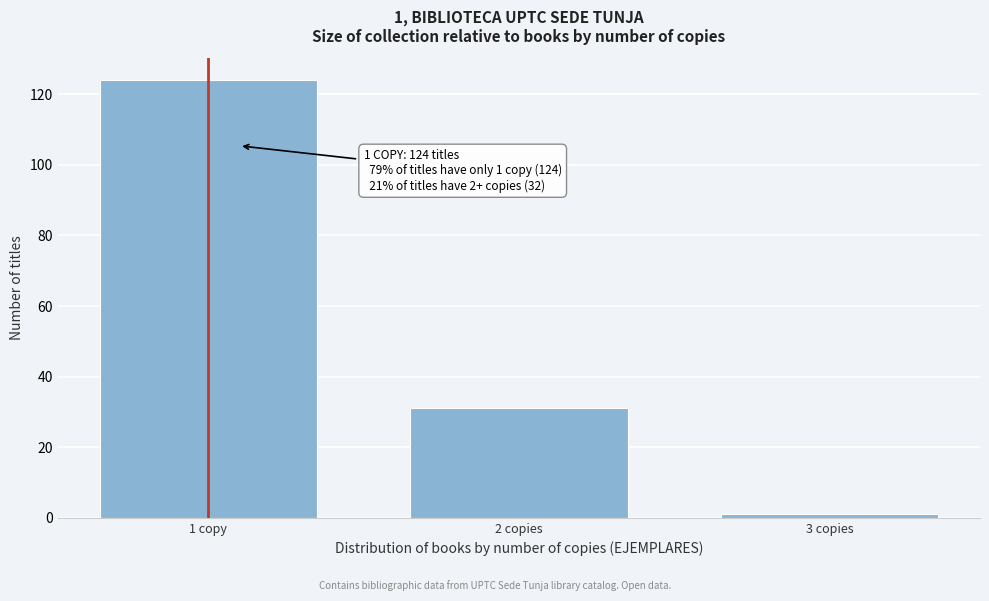

Reading right to left, transcribe all the data shown in this chart.

3 copies=1	2 copies=31	1 copy=124